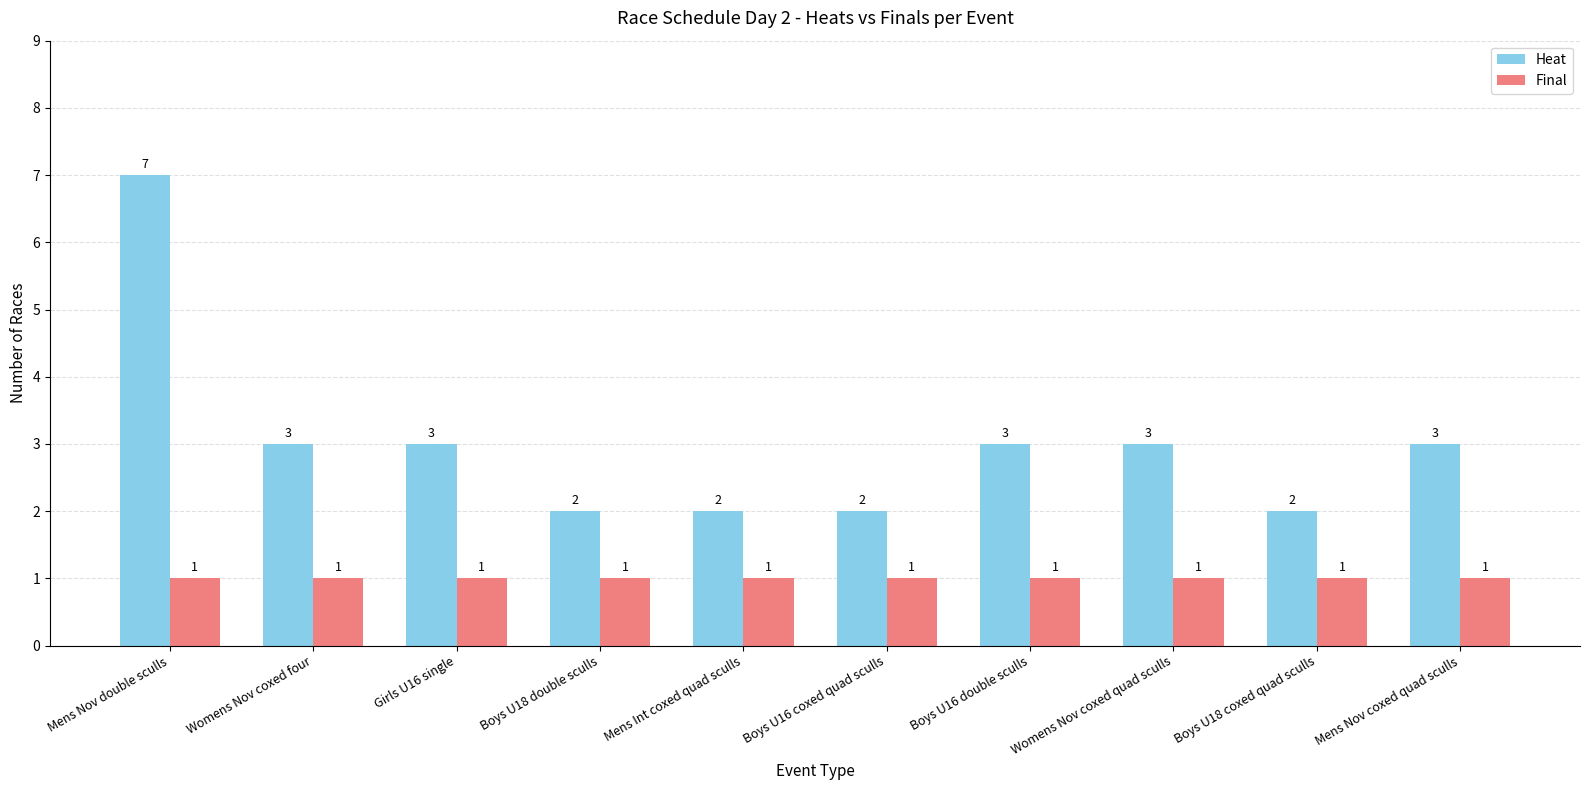

Is the value of Final at Mens Nov coxed quad sculls greater than the value of Heat at Boys U18 double sculls?

No